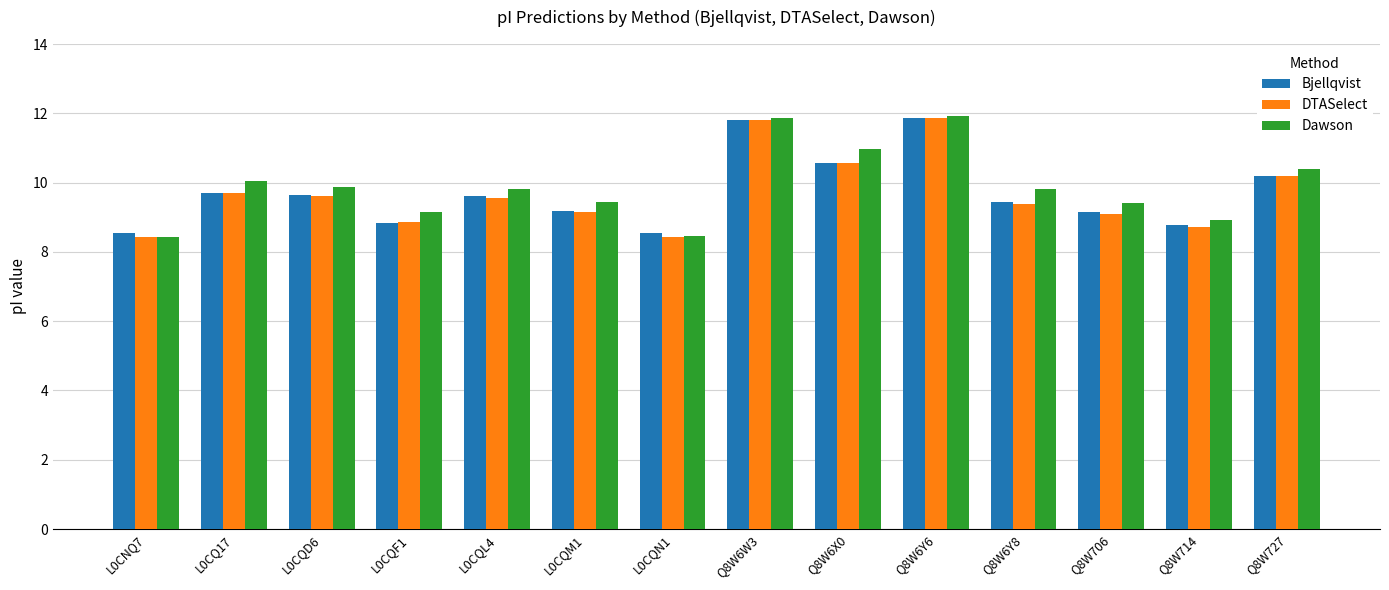

What is the difference between the highest and lowest values at L0CQM1?

0.3